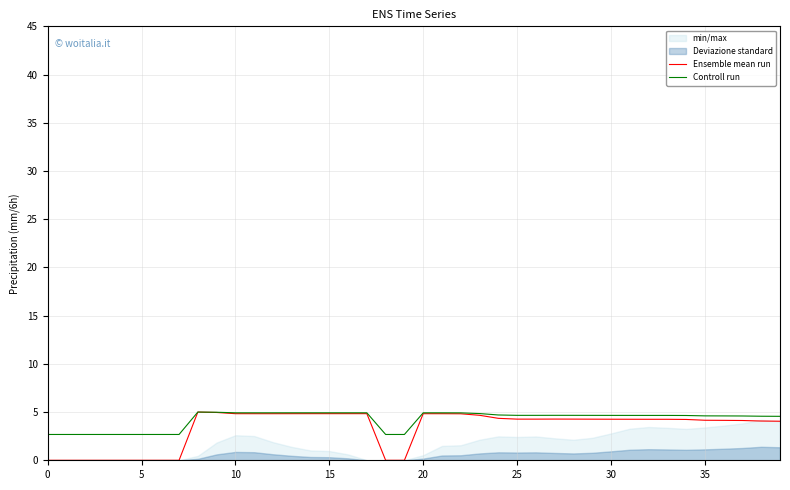

What is the label of the 15th point from the left?

14